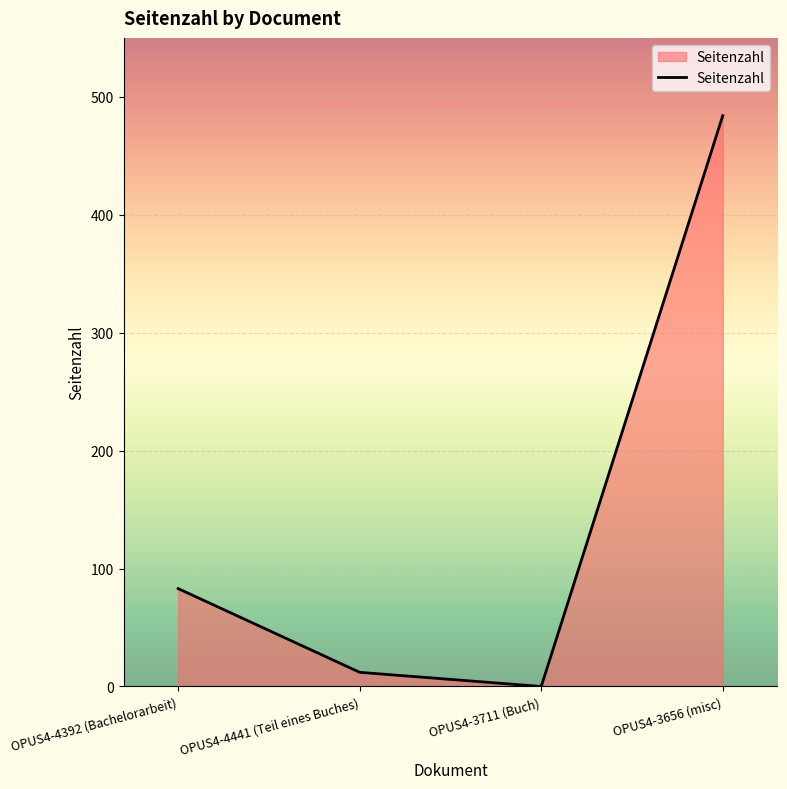

Rank the categories by value from highest to lowest.

OPUS4-3656 (misc), OPUS4-4392 (Bachelorarbeit), OPUS4-4441 (Teil eines Buches), OPUS4-3711 (Buch)